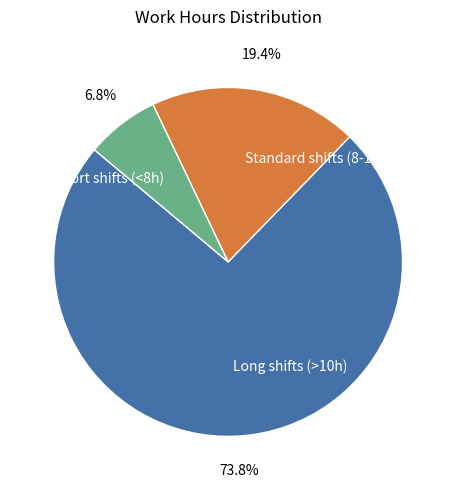

How much of the chart is everything except Long shifts (>10h)?

26.2%